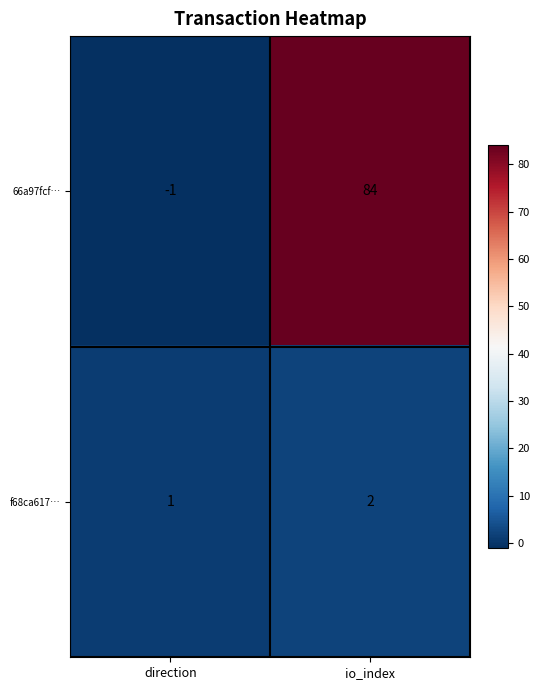

List the series in order of their peak value, highest first.

66a97fcf…, f68ca617…